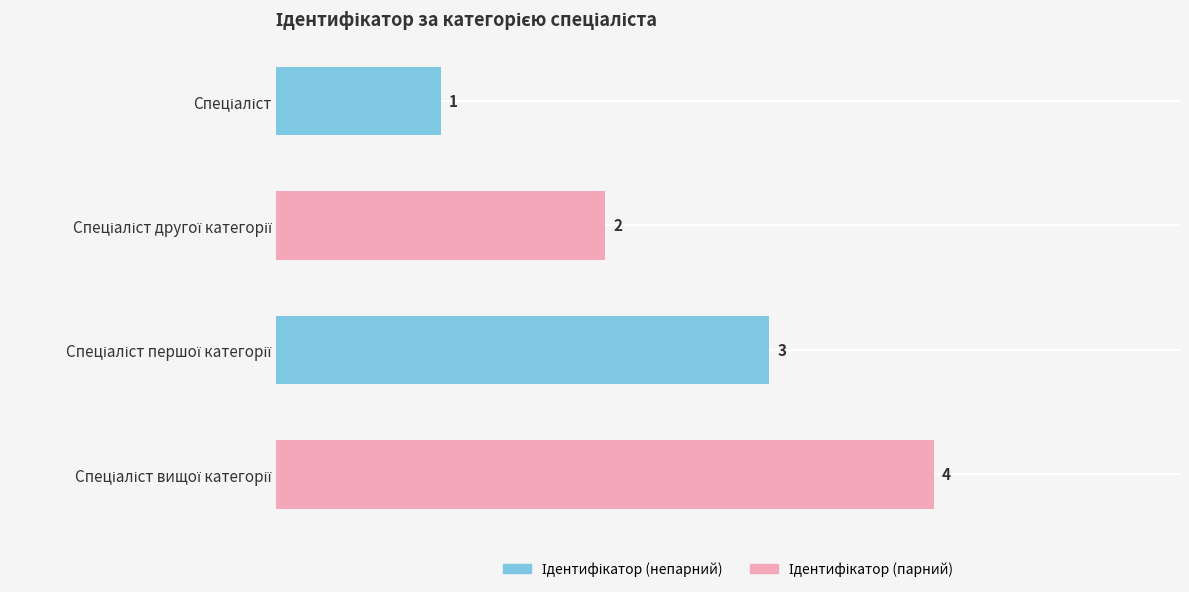

Are the bars grouped side by side (vs. stacked)?

No